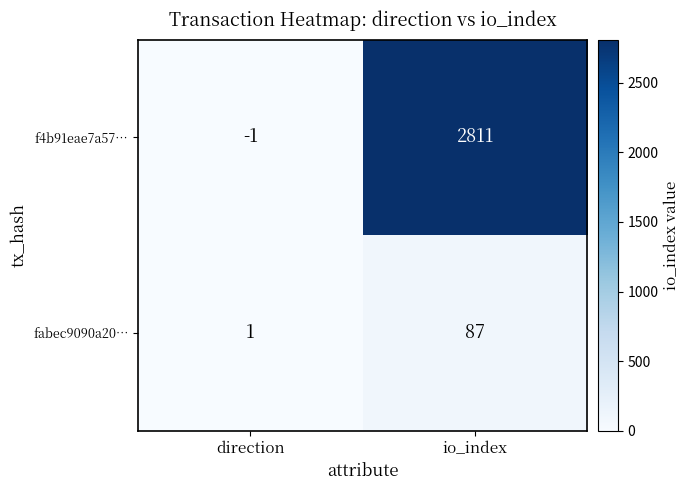

Which series changed the most between direction and io_index?

f4b91eae7a57…